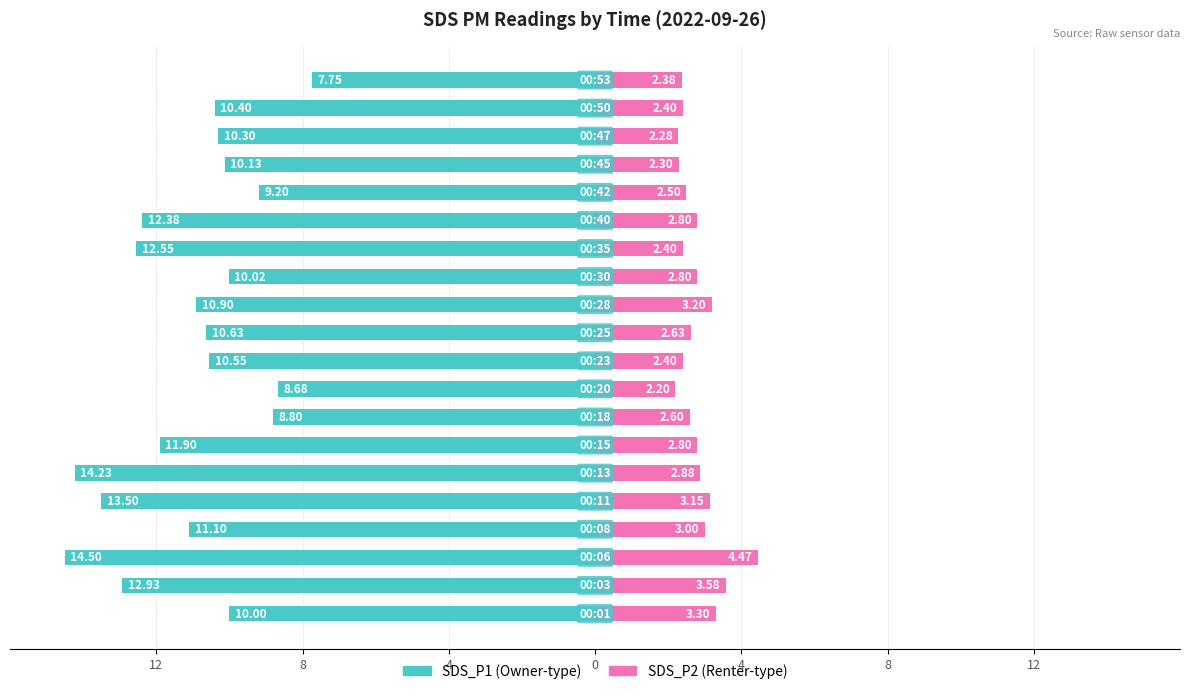

How many series are shown in this chart?

2